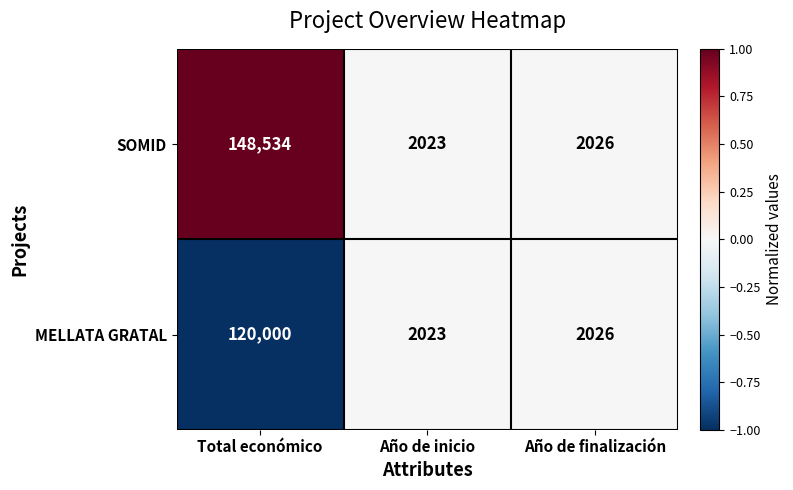

Count the number of categories in the chart.

3